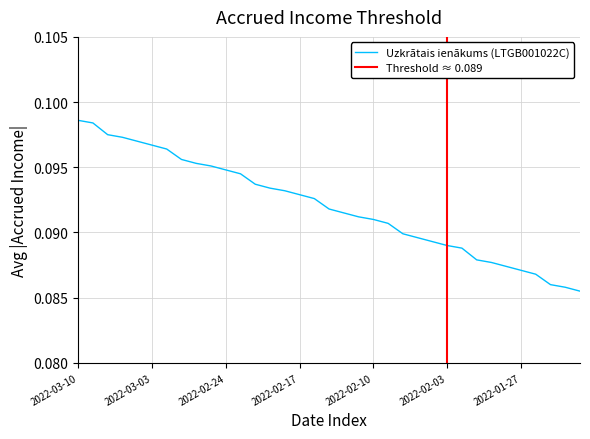

What position from the left is 2022-01-28?

30